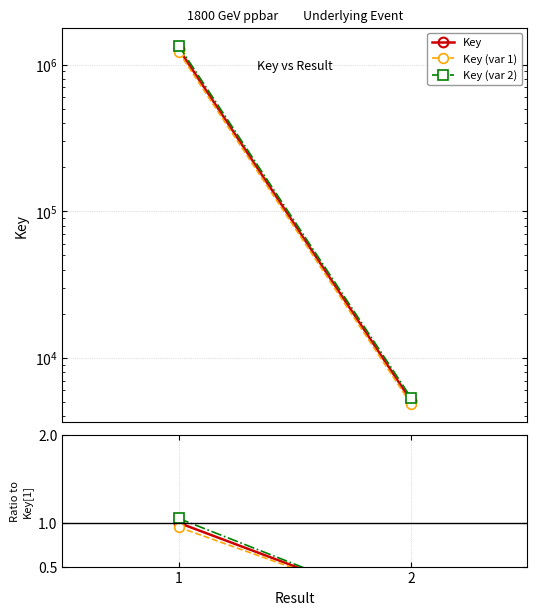

Which series changed the most between 1 and 2?

Key (var 2)